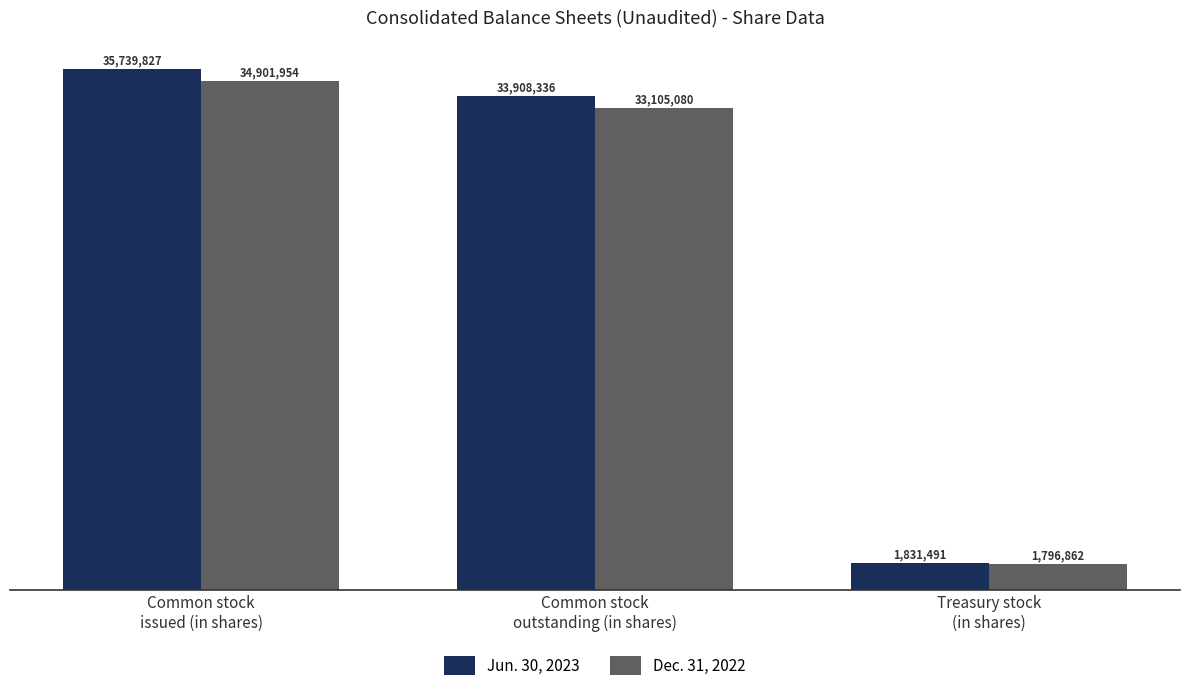

What is the label of the 2nd bar from the left?

Common stock
outstanding (in shares)